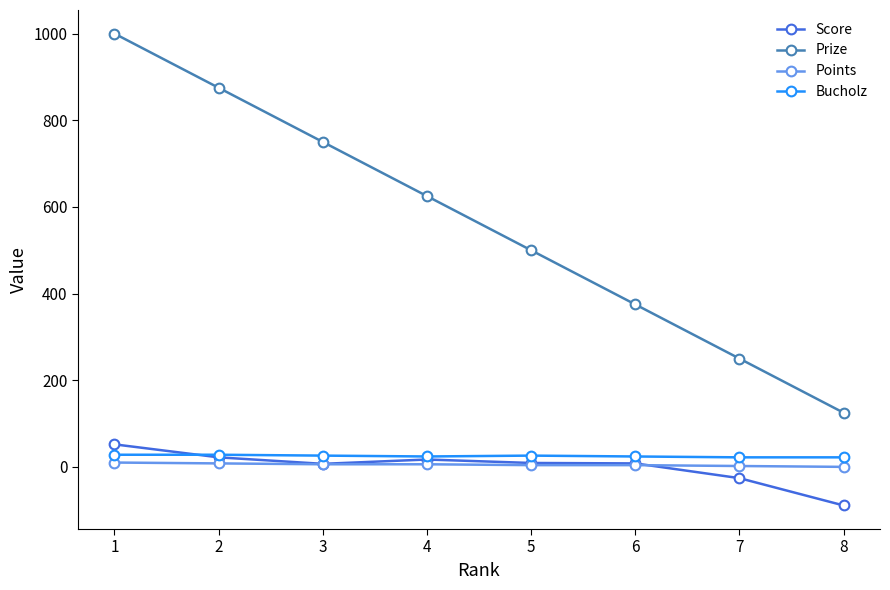

Rank the series by their maximum value, from lowest to highest.

Points, Bucholz, Score, Prize